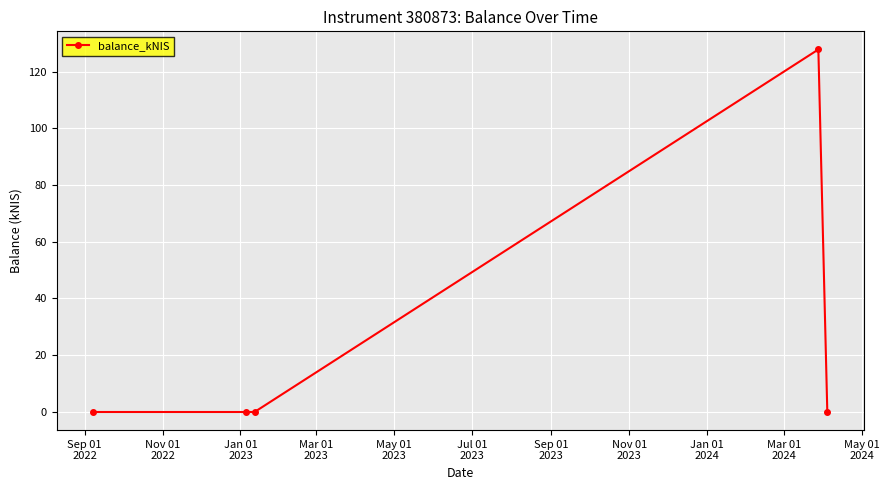

What is the greatest value displayed?

127.8